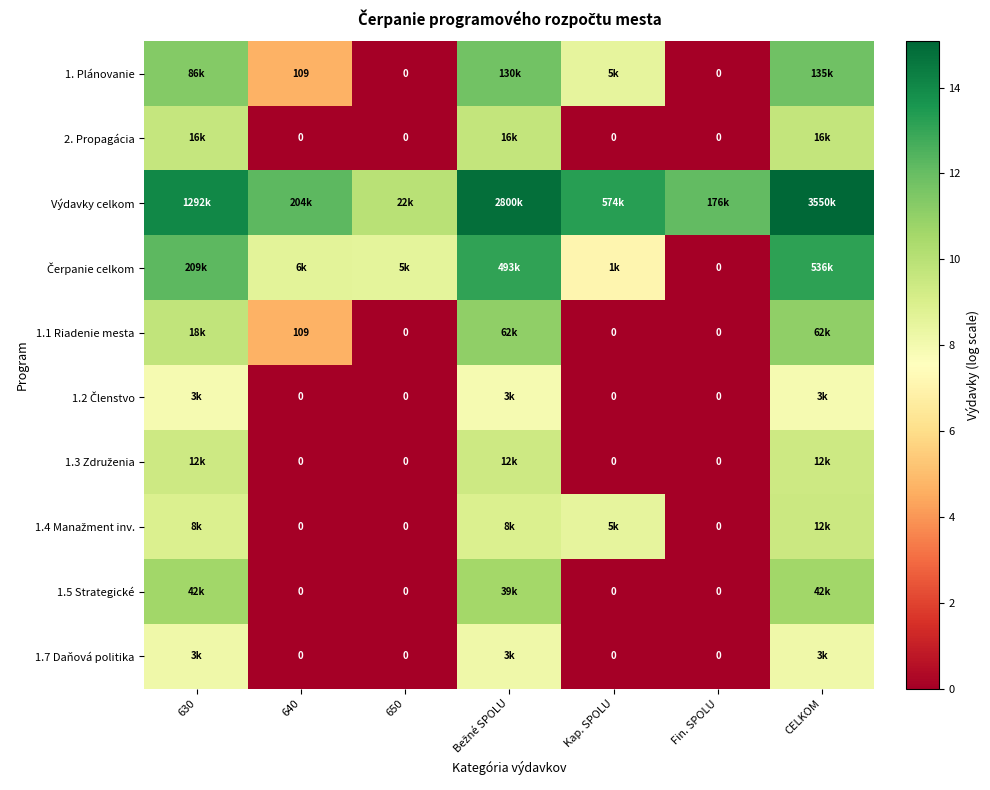

Which series has the largest total across all categories?

Výdavky celkom